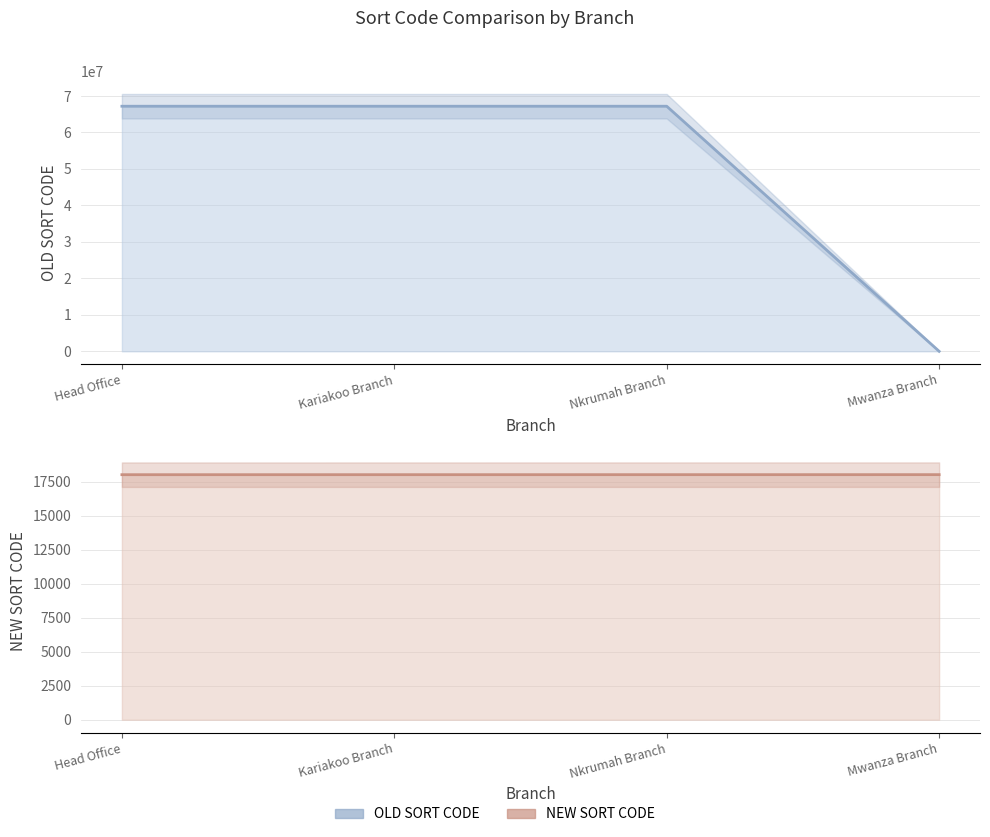

What is the highest value of the NEW SORT CODE series?

18004